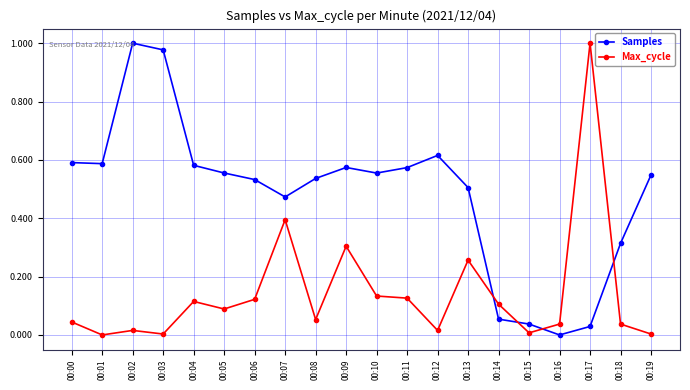

Is this an area chart (filled region under the line)?

No